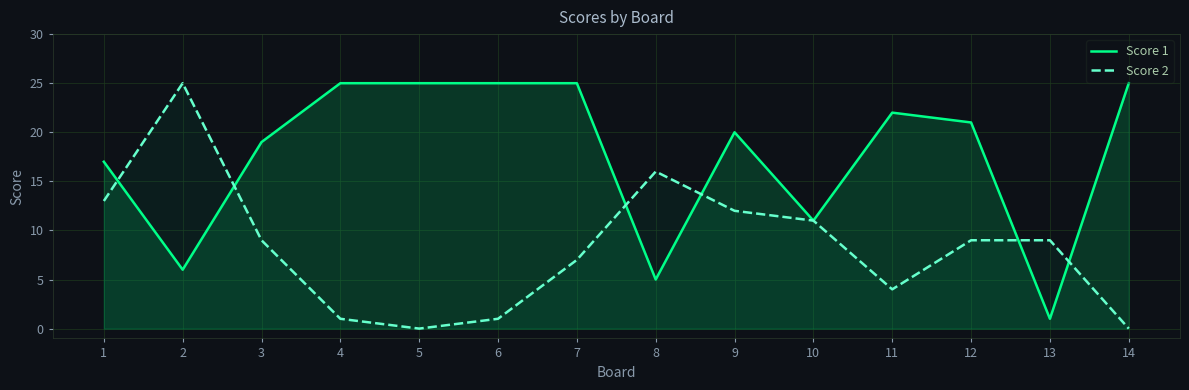

Which series has the largest total across all categories?

Score 1